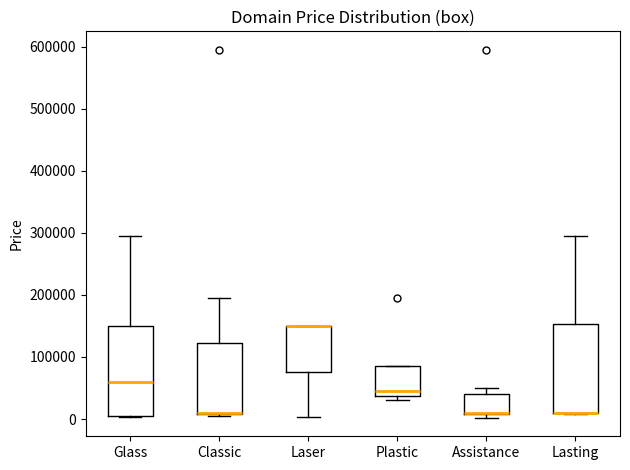

Reading left to right, transcribe this box plot: for each box, give where its median line is, the range the box spans, and where its two whiskers end, as read against the y-axis. The values are not printed on the chart, so give them approximately, as read against the axis.

Glass: median 60000, box 0 to 150000, whiskers 0 to 290000
Classic: median 10000 (drawn on the box's lower edge), box 10000 to 120000, whiskers 0 to 190000
Laser: median 150000 (drawn on the box's upper edge), box 80000 to 150000, whiskers 0 to 150000
Plastic: median 40000 (just above the box's lower edge), box 40000 to 90000, whiskers 30000 to 90000
Assistance: median 10000 (drawn on the box's lower edge), box 10000 to 40000, whiskers 0 to 50000
Lasting: median 10000 (drawn on the box's lower edge), box 10000 to 150000, whiskers 10000 to 290000